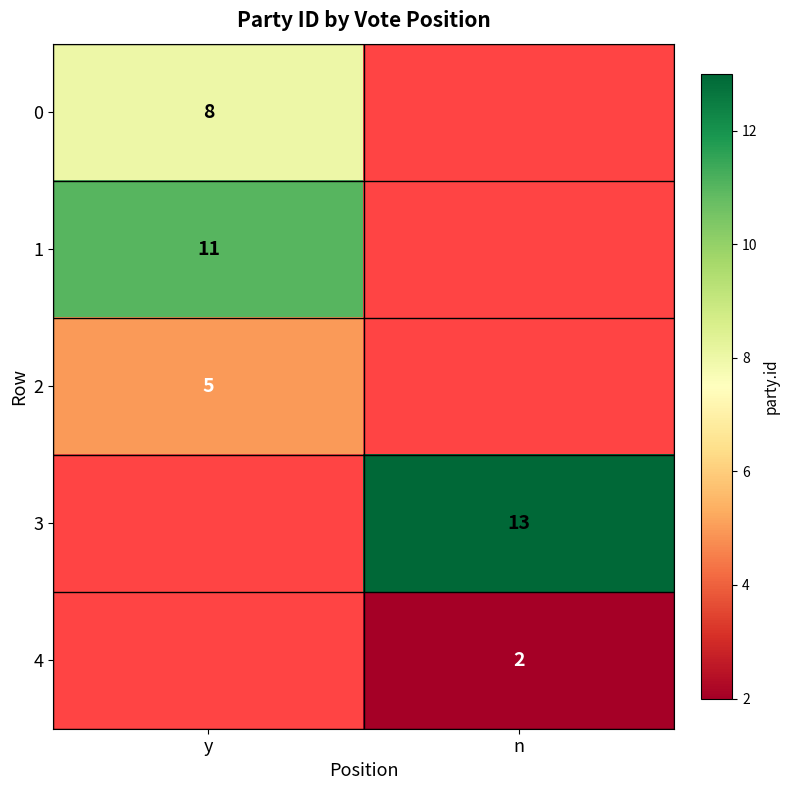

Is the value of 4 at n greater than the value of 0 at y?

No